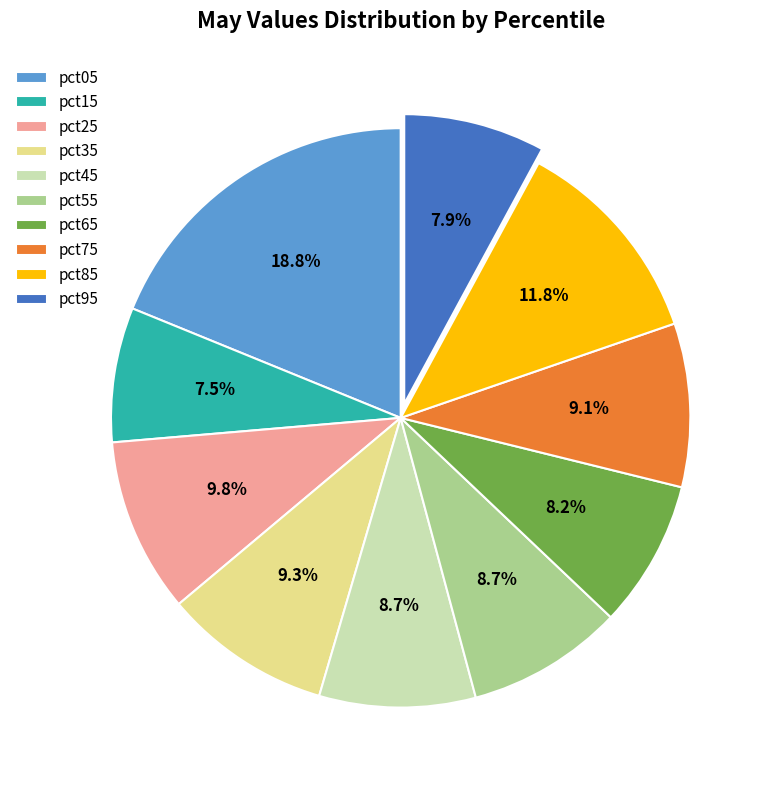

To the nearest percent, what percentage of the pie is pct35?

9%